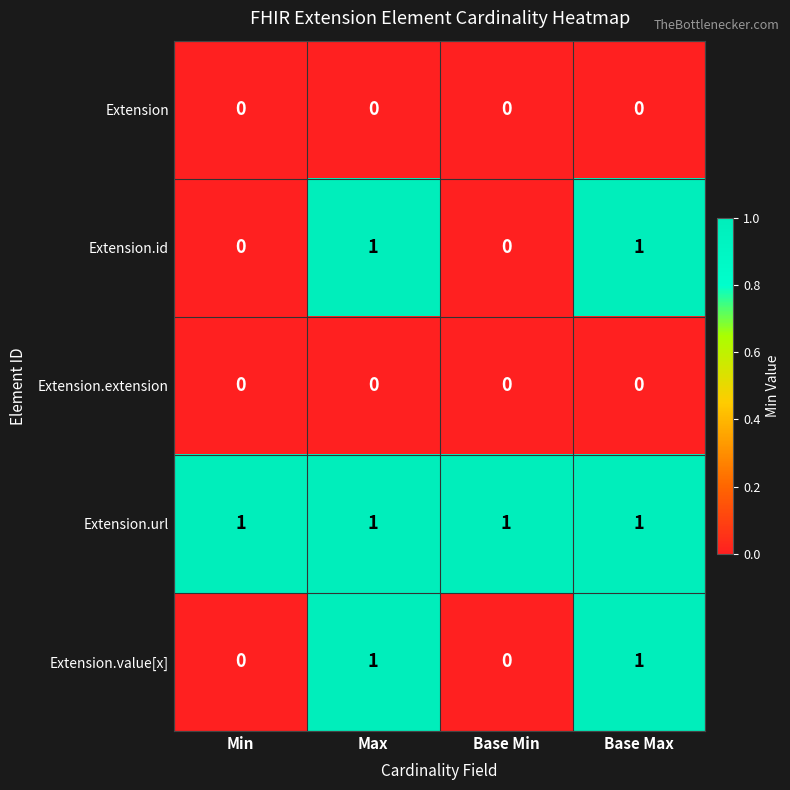

What is the difference between the highest and lowest values at Base Min?

1